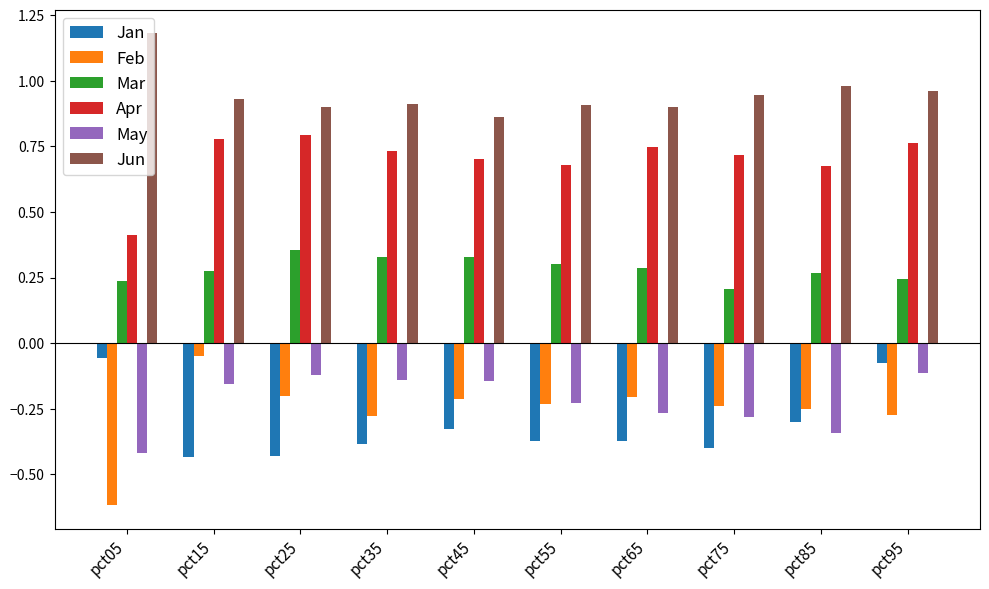

What is the sum of all May values?

-2.2